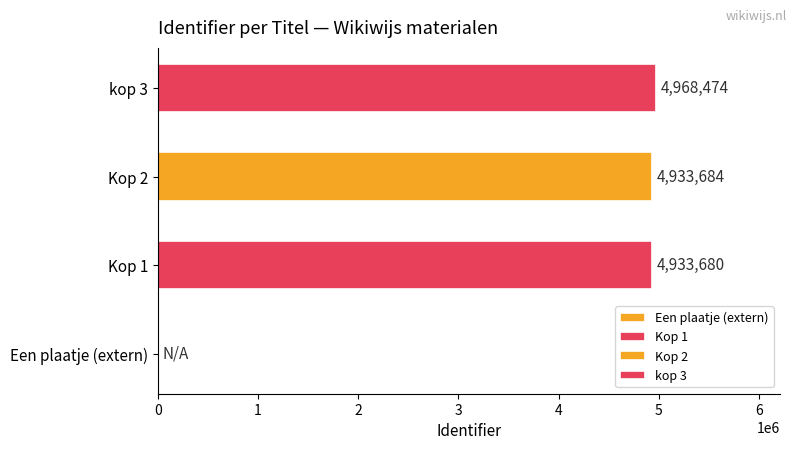

Which has a higher value, Een plaatje (extern) or Kop 1?

Kop 1